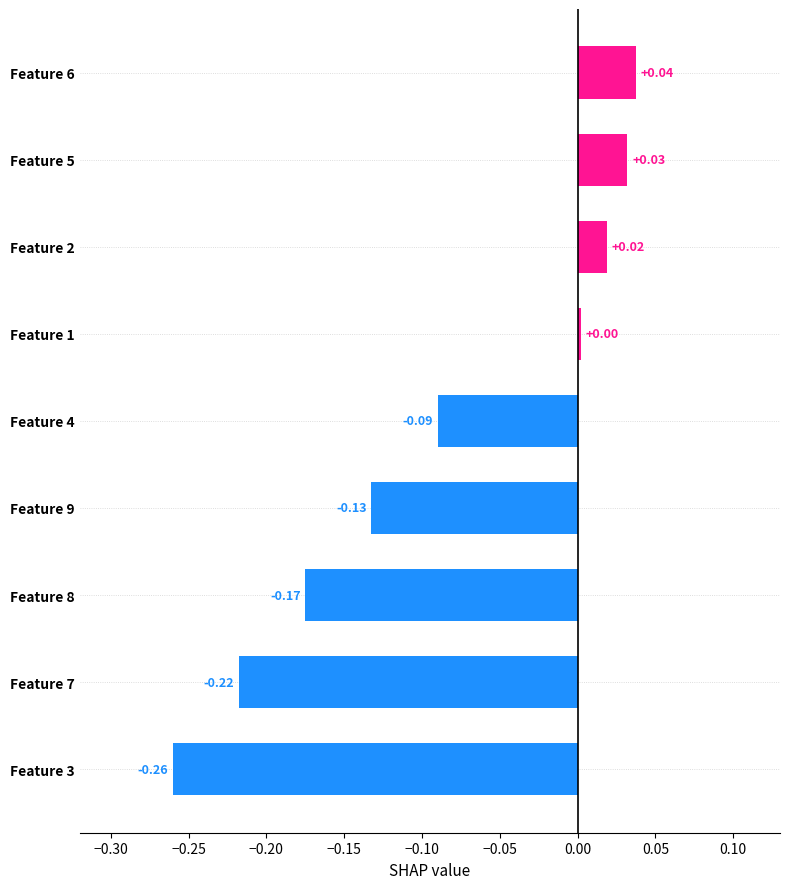

Are the bars grouped side by side (vs. stacked)?

No